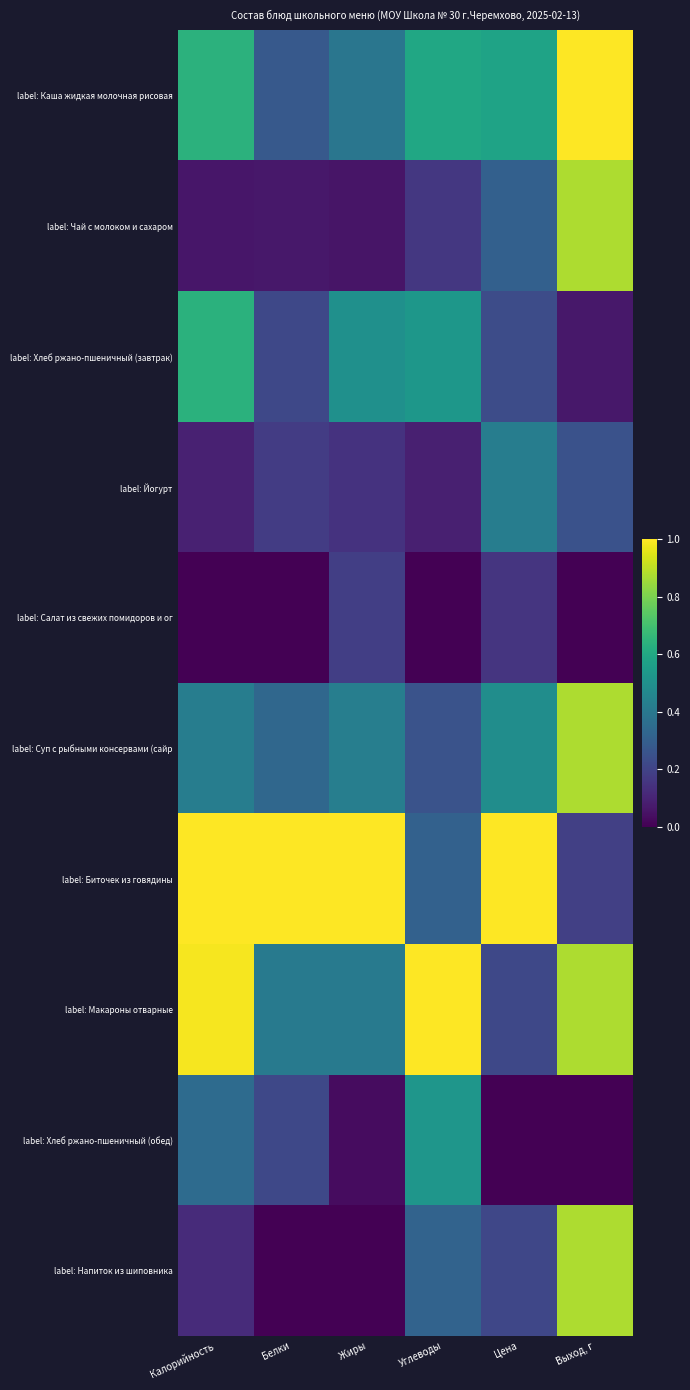

Reading left to right, list all the values displayed in this chart.

label: Каша жидкая молочная рисовая: Калорийность=0.6	Белки=0.3	Жиры=0.4	Углеводы=0.6	Цена=0.6	Выход, г=1.0
label: Чай с молоком и сахаром: Калорийность=0.1	Белки=0.1	Жиры=0.1	Углеводы=0.2	Цена=0.3	Выход, г=0.9
label: Хлеб ржано-пшеничный (завтрак): Калорийность=0.6	Белки=0.2	Жиры=0.5	Углеводы=0.5	Цена=0.2	Выход, г=0.1
label: Йогурт: Калорийность=0.1	Белки=0.2	Жиры=0.1	Углеводы=0.1	Цена=0.4	Выход, г=0.2
label: Салат из свежих помидоров и ог: Калорийность=0.0	Белки=0.0	Жиры=0.2	Углеводы=0.0	Цена=0.2	Выход, г=0.0
label: Суп с рыбными консервами (сайр: Калорийность=0.4	Белки=0.3	Жиры=0.4	Углеводы=0.3	Цена=0.5	Выход, г=0.9
label: Биточек из говядины: Калорийность=1.0	Белки=1.0	Жиры=1.0	Углеводы=0.3	Цена=1.0	Выход, г=0.2
label: Макароны отварные: Калорийность=1.0	Белки=0.4	Жиры=0.4	Углеводы=1.0	Цена=0.2	Выход, г=0.9
label: Хлеб ржано-пшеничный (обед): Калорийность=0.4	Белки=0.2	Жиры=0.0	Углеводы=0.5	Цена=0.0	Выход, г=0.0
label: Напиток из шиповника: Калорийность=0.1	Белки=0.0	Жиры=0.0	Углеводы=0.3	Цена=0.2	Выход, г=0.9